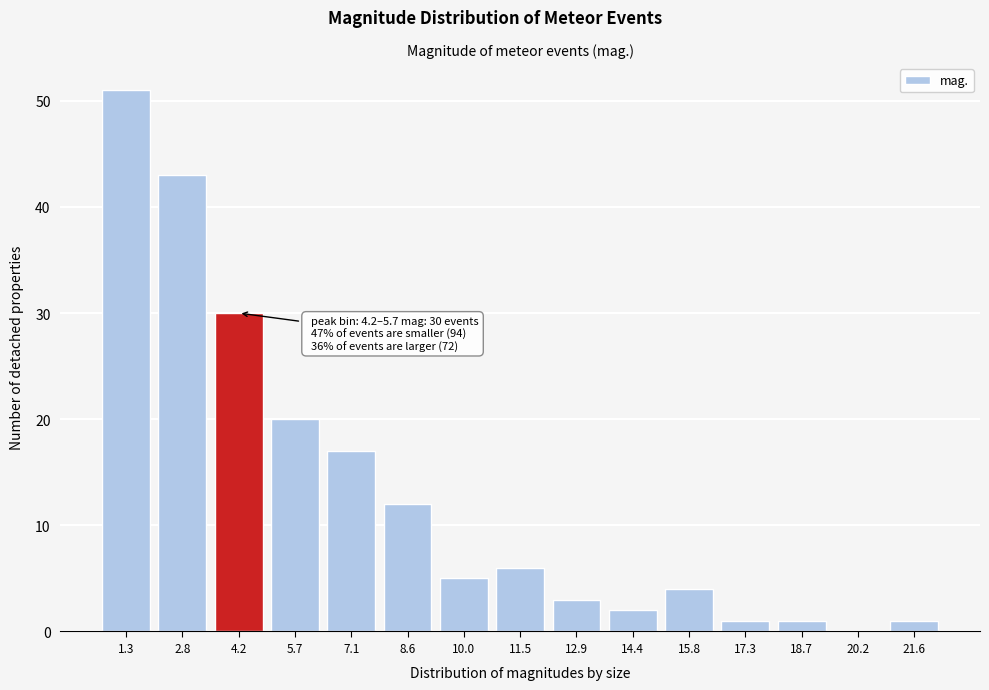

Reading left to right, extract all data points from this chart.

1.3=51	2.8=43	4.2=30	5.7=20	7.1=17	8.6=12	10.0=5	11.5=6	12.9=3	14.4=2	15.8=4	17.3=1	18.7=1	20.2=0	21.6=1